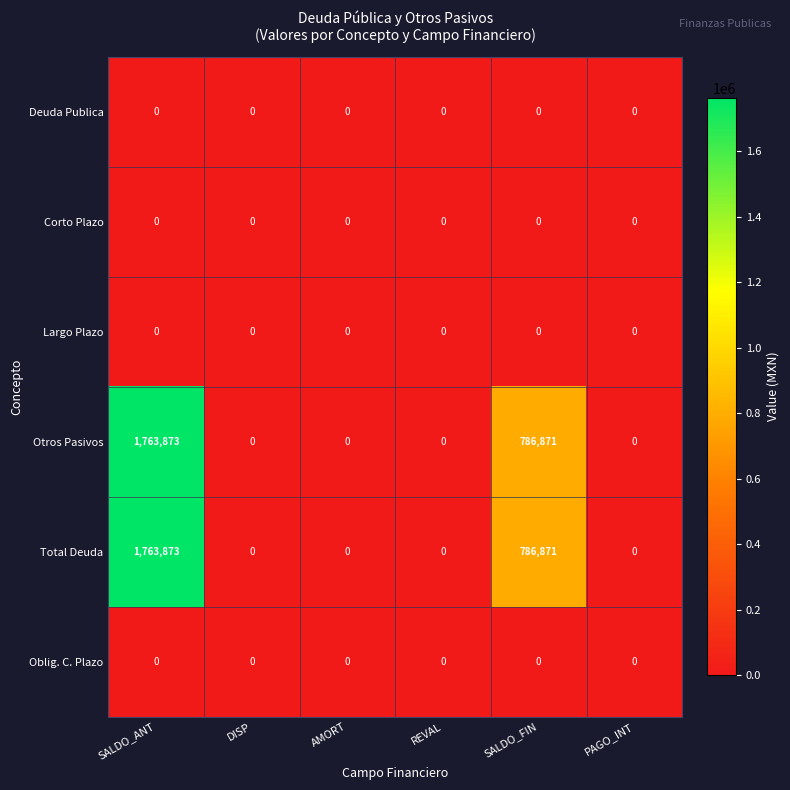

What is the greatest value displayed?

1763873